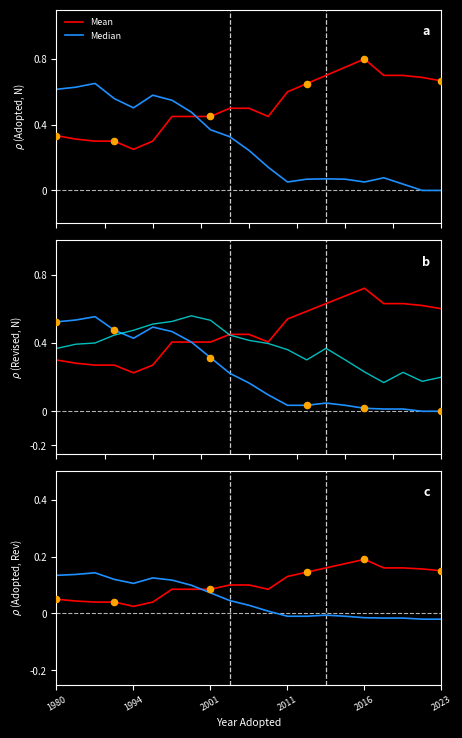

Which series has the largest Y range (max minus min)?

Mean